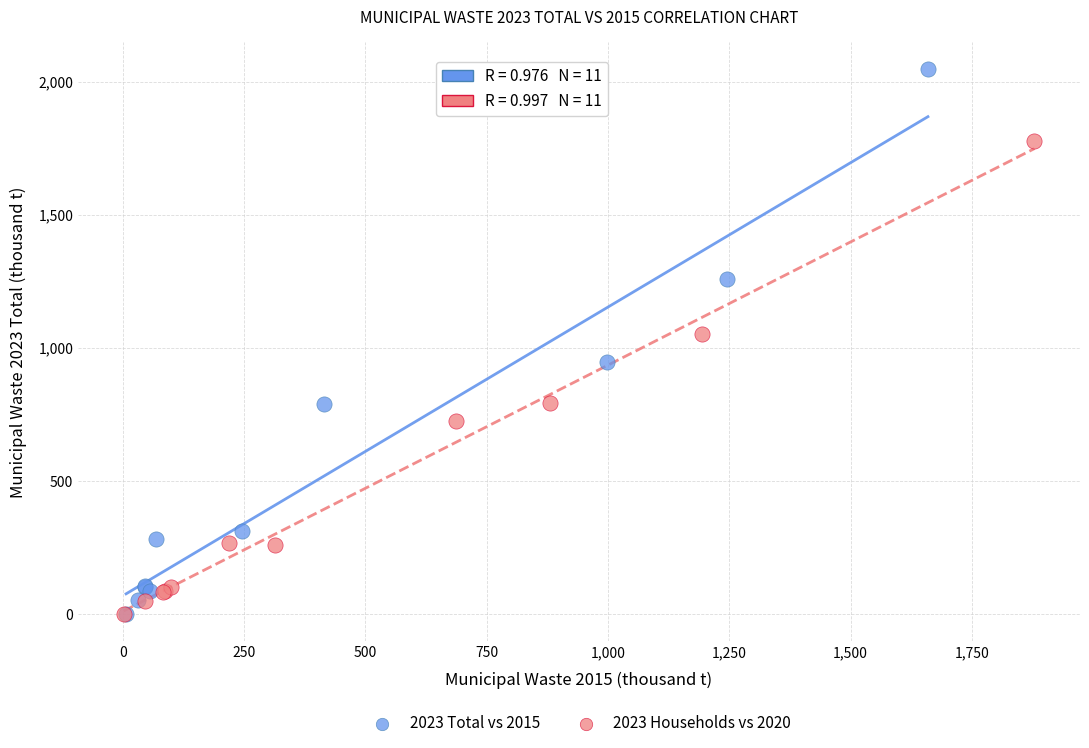

Which series has the widest spread of Y values?

2023 Total vs 2015